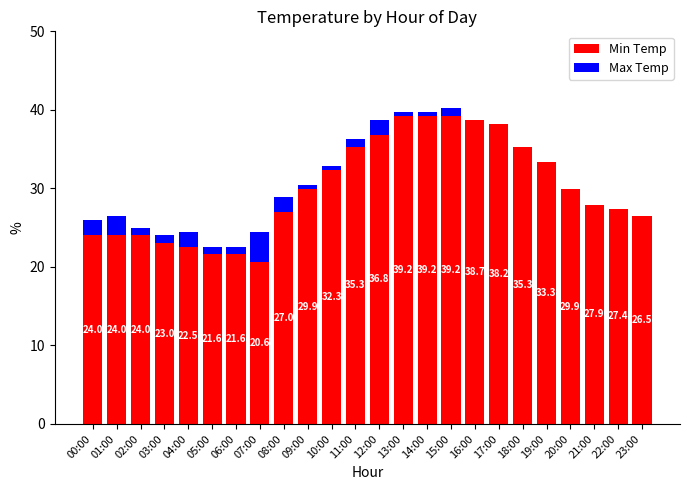

The value of Min Temp at 06:00 is 11.2. True or false?

False